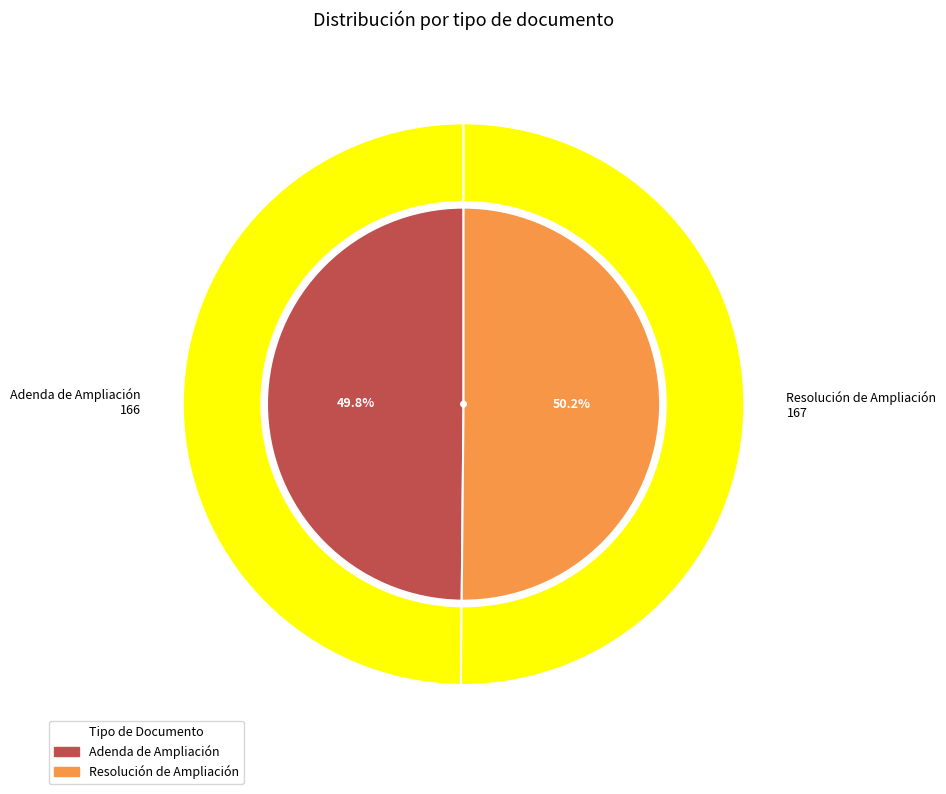

Is it true that Resolución de Ampliación is 42% of the pie?

False